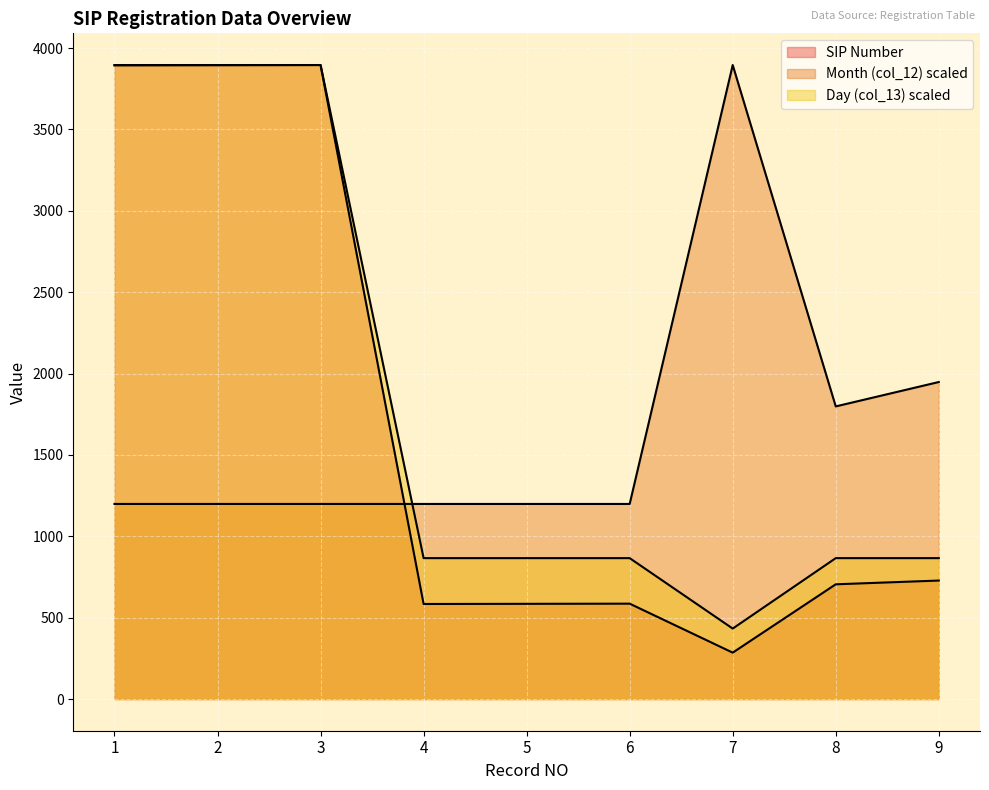

How many series are shown in this chart?

3